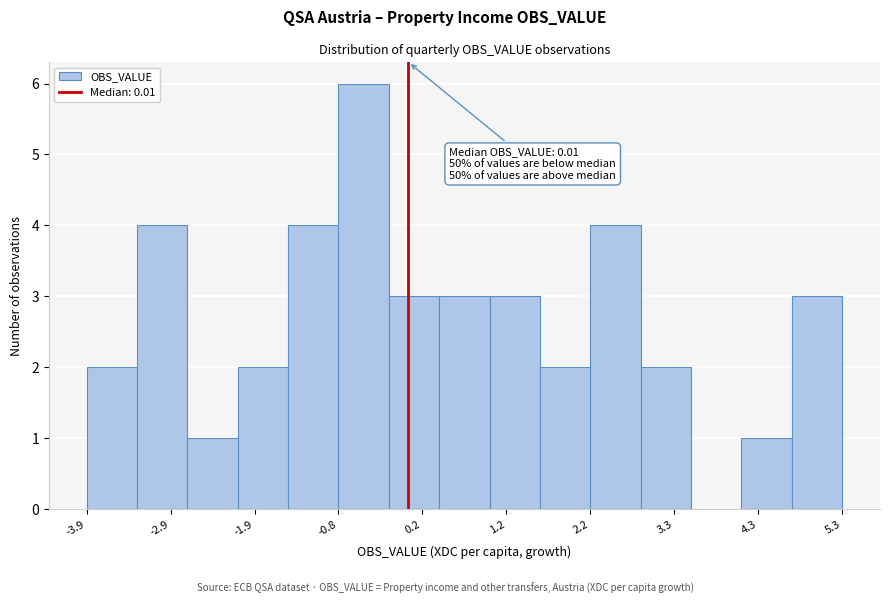

Around what value on the x-axis is the tallest bar? Give the approximate position of its centre, as read against the axis.

-0.6